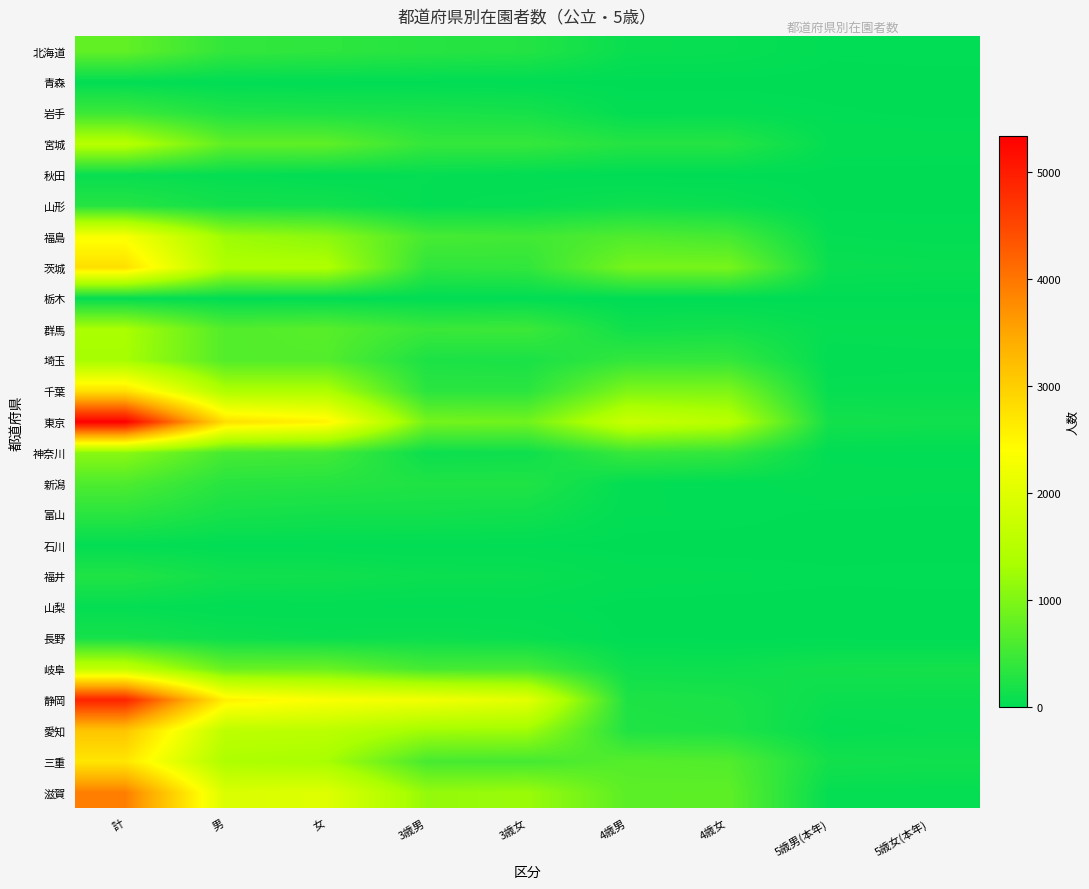

How many distinct data groups are displayed?

25